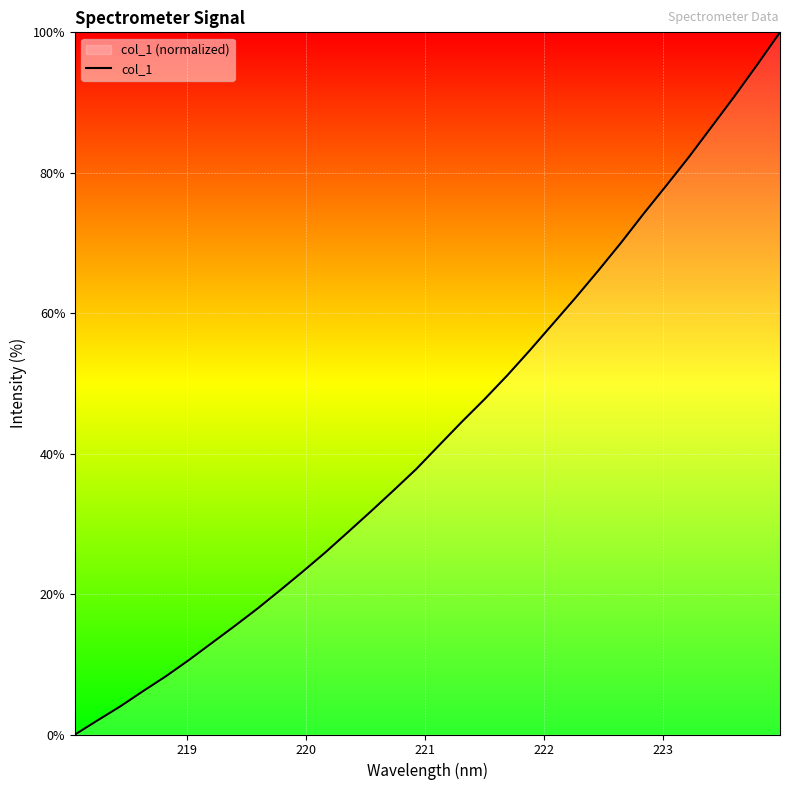

What is the difference between the second highest and second lowest values?

93.4